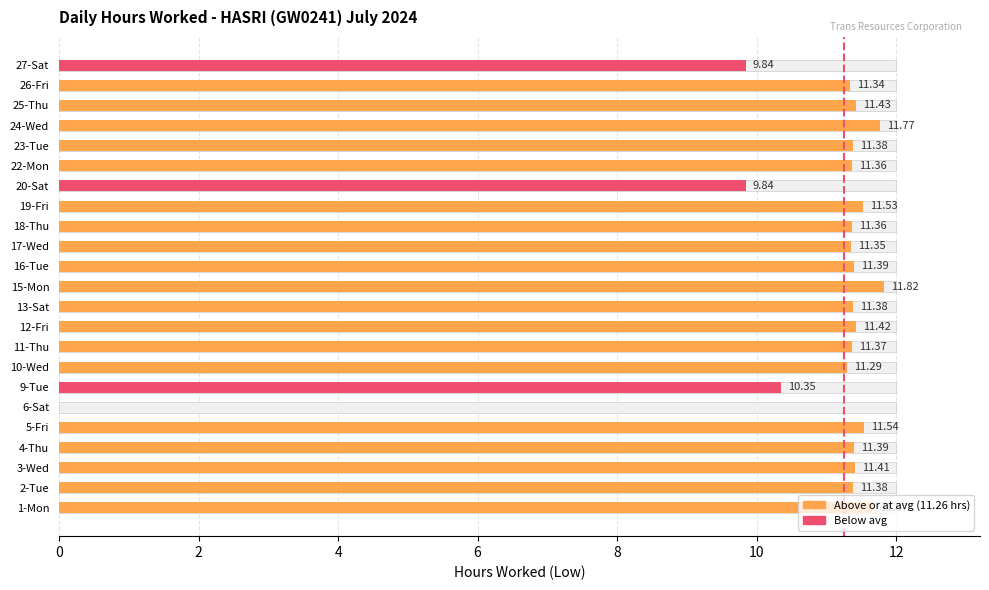

What is the difference between the second highest and second lowest values?

1.9